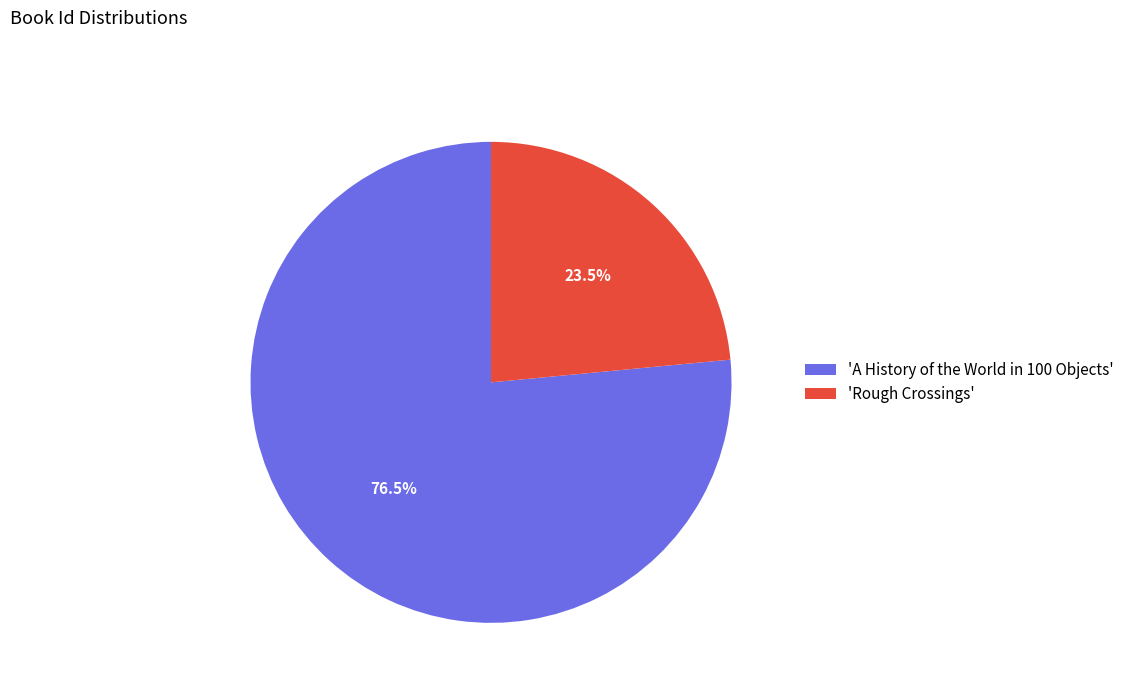

How many segments does this pie chart have?

2